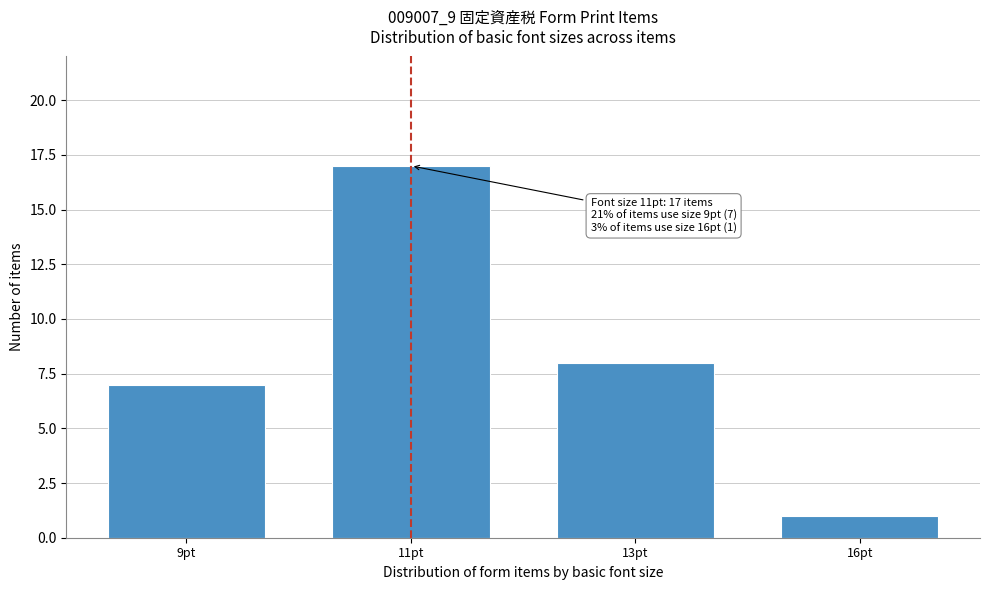

Reading left to right, list all the values displayed in this chart.

9pt=7	11pt=17	13pt=8	16pt=1